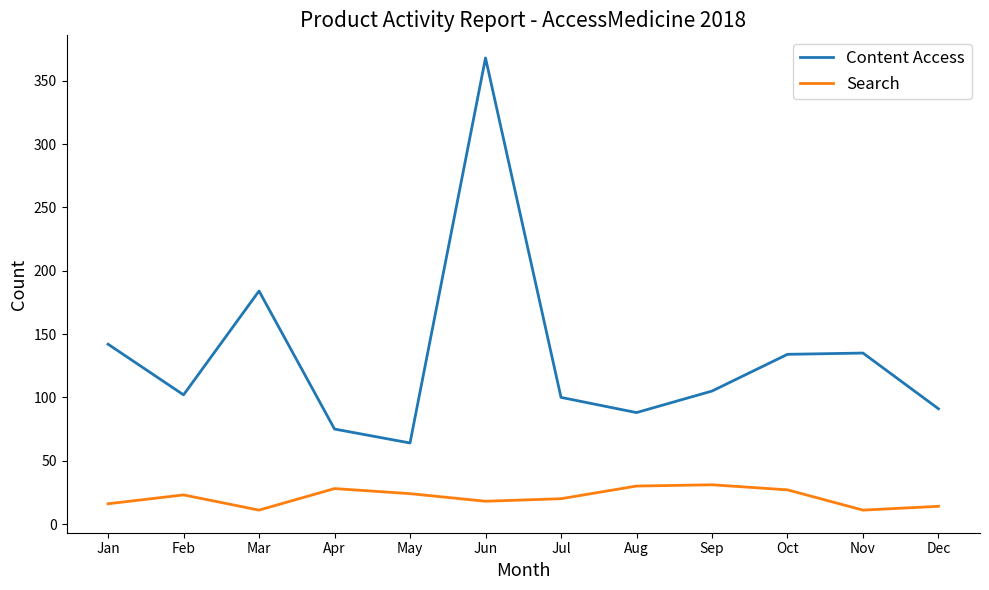

What is the sum of all Content Access values?

1588